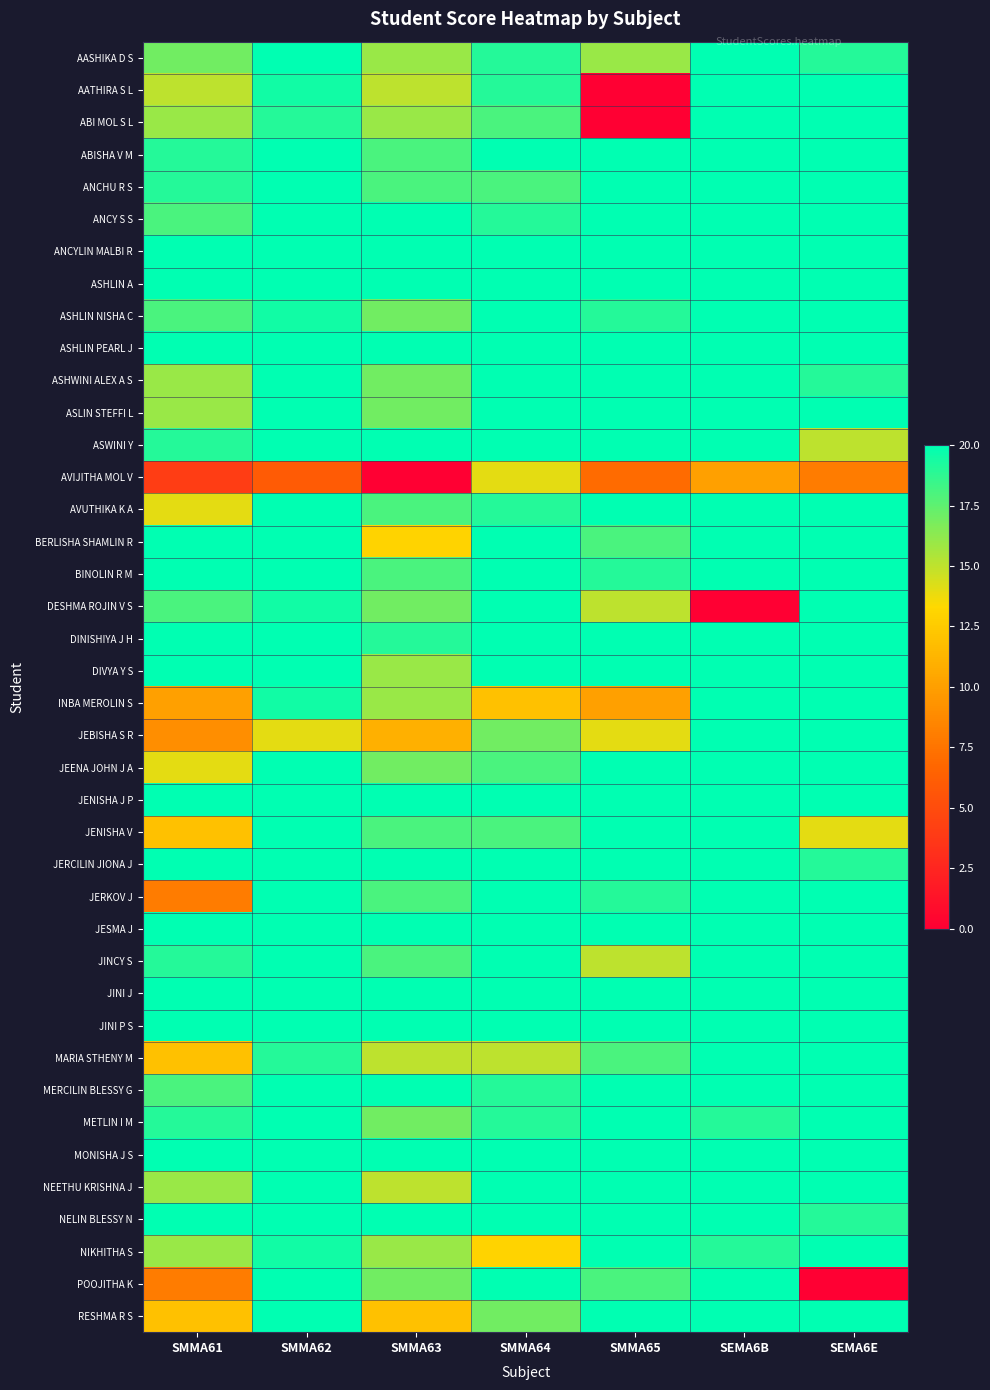

Reading right to left, extract all data points from this chart.

AASHIKA D S: SEMA6E=19.0	SEMA6B=20.0	SMMA65=16.0	SMMA64=19.0	SMMA63=16.0	SMMA62=20.0	SMMA61=17.0
AATHIRA S L: SEMA6E=20.0	SEMA6B=20.0	SMMA65=0.0	SMMA64=19.0	SMMA63=15.0	SMMA62=19.5	SMMA61=15.0
ABI MOL S L: SEMA6E=20.0	SEMA6B=20.0	SMMA65=0.0	SMMA64=18.0	SMMA63=16.0	SMMA62=19.0	SMMA61=16.0
ABISHA V M: SEMA6E=20.0	SEMA6B=20.0	SMMA65=20.0	SMMA64=20.0	SMMA63=18.0	SMMA62=20.0	SMMA61=19.0
ANCHU R S: SEMA6E=20.0	SEMA6B=20.0	SMMA65=20.0	SMMA64=18.0	SMMA63=18.0	SMMA62=20.0	SMMA61=19.0
ANCY S S: SEMA6E=20.0	SEMA6B=20.0	SMMA65=20.0	SMMA64=19.0	SMMA63=20.0	SMMA62=20.0	SMMA61=18.0
ANCYLIN MALBI R: SEMA6E=20.0	SEMA6B=20.0	SMMA65=20.0	SMMA64=20.0	SMMA63=20.0	SMMA62=20.0	SMMA61=20.0
ASHLIN A: SEMA6E=20.0	SEMA6B=20.0	SMMA65=20.0	SMMA64=20.0	SMMA63=20.0	SMMA62=20.0	SMMA61=20.0
ASHLIN NISHA C: SEMA6E=20.0	SEMA6B=20.0	SMMA65=19.0	SMMA64=20.0	SMMA63=17.0	SMMA62=19.5	SMMA61=18.0
ASHLIN PEARL J: SEMA6E=20.0	SEMA6B=20.0	SMMA65=20.0	SMMA64=20.0	SMMA63=20.0	SMMA62=20.0	SMMA61=20.0
ASHWINI ALEX A S: SEMA6E=19.0	SEMA6B=20.0	SMMA65=20.0	SMMA64=20.0	SMMA63=17.0	SMMA62=20.0	SMMA61=16.0
ASLIN STEFFI L: SEMA6E=20.0	SEMA6B=20.0	SMMA65=20.0	SMMA64=20.0	SMMA63=17.0	SMMA62=20.0	SMMA61=16.0
ASWINI Y: SEMA6E=15.0	SEMA6B=20.0	SMMA65=20.0	SMMA64=20.0	SMMA63=20.0	SMMA62=20.0	SMMA61=19.0
AVIJITHA MOL V: SEMA6E=8.0	SEMA6B=10.0	SMMA65=7.0	SMMA64=14.0	SMMA63=0.0	SMMA62=6.0	SMMA61=4.0
AVUTHIKA K A: SEMA6E=20.0	SEMA6B=20.0	SMMA65=20.0	SMMA64=19.0	SMMA63=18.0	SMMA62=20.0	SMMA61=14.0
BERLISHA SHAMLIN R: SEMA6E=20.0	SEMA6B=20.0	SMMA65=18.0	SMMA64=20.0	SMMA63=13.0	SMMA62=20.0	SMMA61=20.0
BINOLIN R M: SEMA6E=20.0	SEMA6B=20.0	SMMA65=19.0	SMMA64=20.0	SMMA63=18.0	SMMA62=20.0	SMMA61=20.0
DESHMA ROJIN V S: SEMA6E=20.0	SEMA6B=0.0	SMMA65=15.0	SMMA64=20.0	SMMA63=17.0	SMMA62=19.5	SMMA61=18.0
DINISHIYA J H: SEMA6E=20.0	SEMA6B=20.0	SMMA65=20.0	SMMA64=20.0	SMMA63=19.0	SMMA62=20.0	SMMA61=20.0
DIVYA Y S: SEMA6E=20.0	SEMA6B=20.0	SMMA65=20.0	SMMA64=20.0	SMMA63=16.0	SMMA62=20.0	SMMA61=20.0
INBA MEROLIN S: SEMA6E=20.0	SEMA6B=20.0	SMMA65=10.0	SMMA64=12.0	SMMA63=16.0	SMMA62=19.5	SMMA61=10.0
JEBISHA S R: SEMA6E=20.0	SEMA6B=20.0	SMMA65=14.0	SMMA64=17.0	SMMA63=11.0	SMMA62=14.0	SMMA61=9.0
JEENA JOHN J A: SEMA6E=20.0	SEMA6B=20.0	SMMA65=20.0	SMMA64=18.0	SMMA63=17.0	SMMA62=20.0	SMMA61=14.0
JENISHA J P: SEMA6E=20.0	SEMA6B=20.0	SMMA65=20.0	SMMA64=20.0	SMMA63=20.0	SMMA62=20.0	SMMA61=20.0
JENISHA V: SEMA6E=14.0	SEMA6B=20.0	SMMA65=20.0	SMMA64=18.0	SMMA63=18.0	SMMA62=20.0	SMMA61=12.0
JERCILIN JIONA J: SEMA6E=19.0	SEMA6B=20.0	SMMA65=20.0	SMMA64=20.0	SMMA63=20.0	SMMA62=20.0	SMMA61=20.0
JERKOV J: SEMA6E=20.0	SEMA6B=20.0	SMMA65=19.0	SMMA64=20.0	SMMA63=18.0	SMMA62=20.0	SMMA61=8.0
JESMA J: SEMA6E=20.0	SEMA6B=20.0	SMMA65=20.0	SMMA64=20.0	SMMA63=20.0	SMMA62=20.0	SMMA61=20.0
JINCY S: SEMA6E=20.0	SEMA6B=20.0	SMMA65=15.0	SMMA64=20.0	SMMA63=18.0	SMMA62=20.0	SMMA61=19.0
JINI J: SEMA6E=20.0	SEMA6B=20.0	SMMA65=20.0	SMMA64=20.0	SMMA63=20.0	SMMA62=20.0	SMMA61=20.0
JINI P S: SEMA6E=20.0	SEMA6B=20.0	SMMA65=20.0	SMMA64=20.0	SMMA63=20.0	SMMA62=20.0	SMMA61=20.0
MARIA STHENY M: SEMA6E=20.0	SEMA6B=20.0	SMMA65=18.0	SMMA64=15.0	SMMA63=15.0	SMMA62=19.0	SMMA61=12.0
MERCILIN BLESSY G: SEMA6E=20.0	SEMA6B=20.0	SMMA65=20.0	SMMA64=19.0	SMMA63=20.0	SMMA62=20.0	SMMA61=18.0
METLIN I M: SEMA6E=20.0	SEMA6B=19.0	SMMA65=20.0	SMMA64=19.0	SMMA63=17.0	SMMA62=20.0	SMMA61=19.0
MONISHA J S: SEMA6E=20.0	SEMA6B=20.0	SMMA65=20.0	SMMA64=20.0	SMMA63=20.0	SMMA62=20.0	SMMA61=20.0
NEETHU KRISHNA J: SEMA6E=20.0	SEMA6B=20.0	SMMA65=20.0	SMMA64=20.0	SMMA63=15.0	SMMA62=20.0	SMMA61=16.0
NELIN BLESSY N: SEMA6E=19.0	SEMA6B=20.0	SMMA65=20.0	SMMA64=20.0	SMMA63=20.0	SMMA62=20.0	SMMA61=20.0
NIKHITHA S: SEMA6E=20.0	SEMA6B=19.0	SMMA65=20.0	SMMA64=13.0	SMMA63=16.0	SMMA62=19.5	SMMA61=16.0
POOJITHA K: SEMA6E=0.0	SEMA6B=20.0	SMMA65=18.0	SMMA64=20.0	SMMA63=17.0	SMMA62=20.0	SMMA61=8.0
RESHMA R S: SEMA6E=20.0	SEMA6B=20.0	SMMA65=20.0	SMMA64=17.0	SMMA63=12.0	SMMA62=20.0	SMMA61=12.0